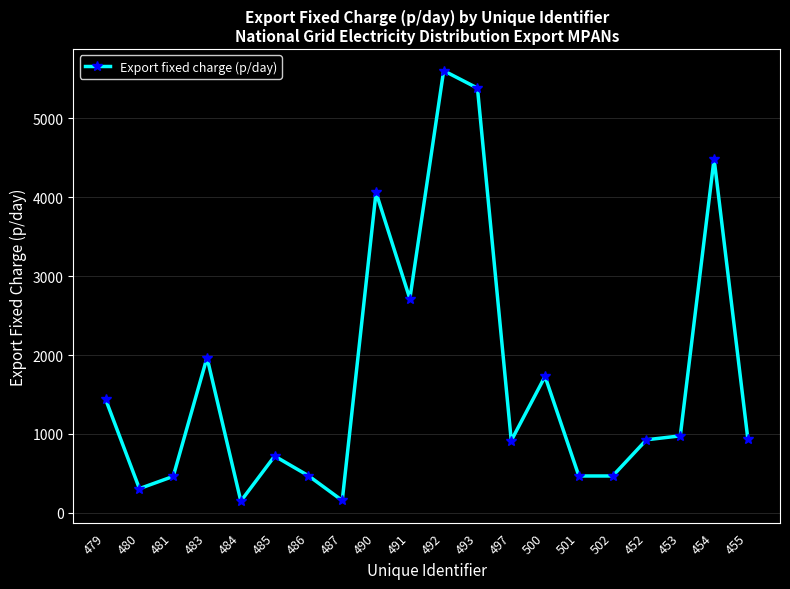

What is the maximum value shown in the chart?

5603.8